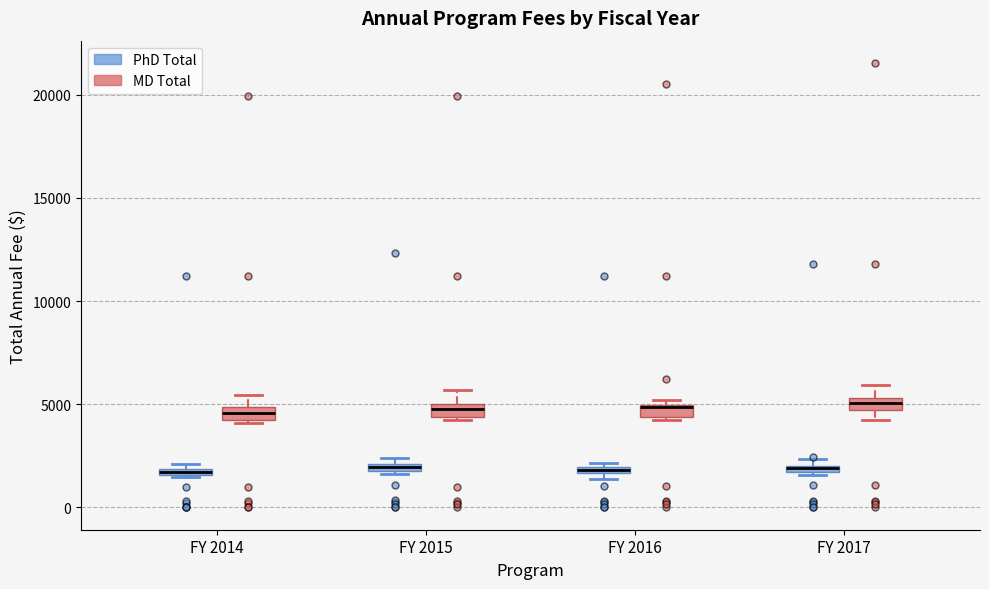

Where is the lower edge of the box for FY 2017 (MD Total) on the y-axis? The values are not printed on the chart, so give them approximately, as read against the axis.

4500